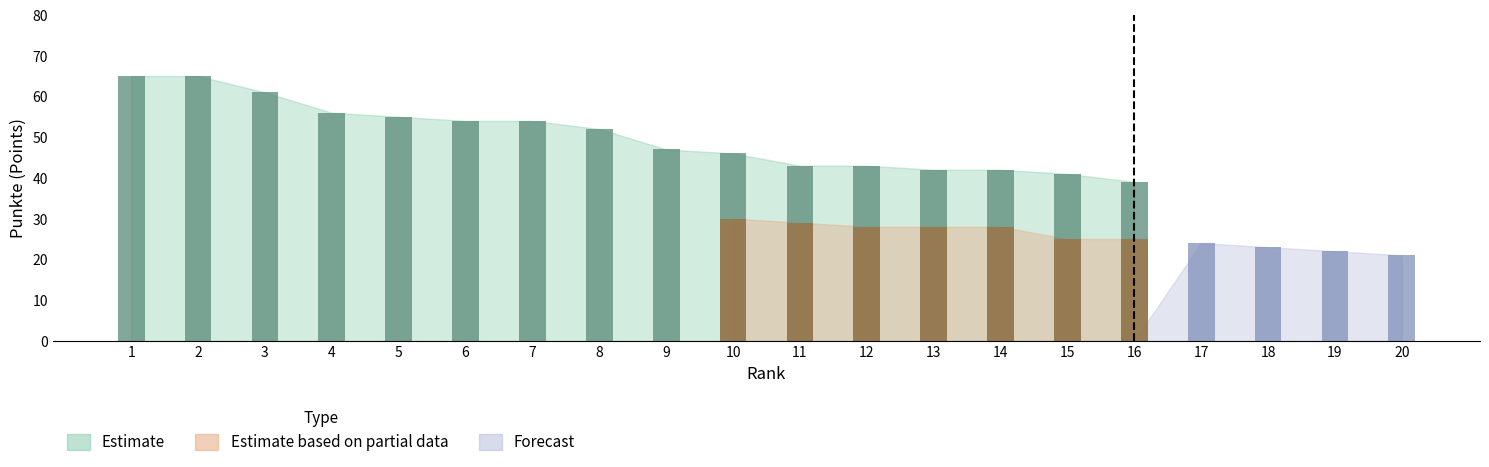

At which category does the chart reach its peak across all series?

1